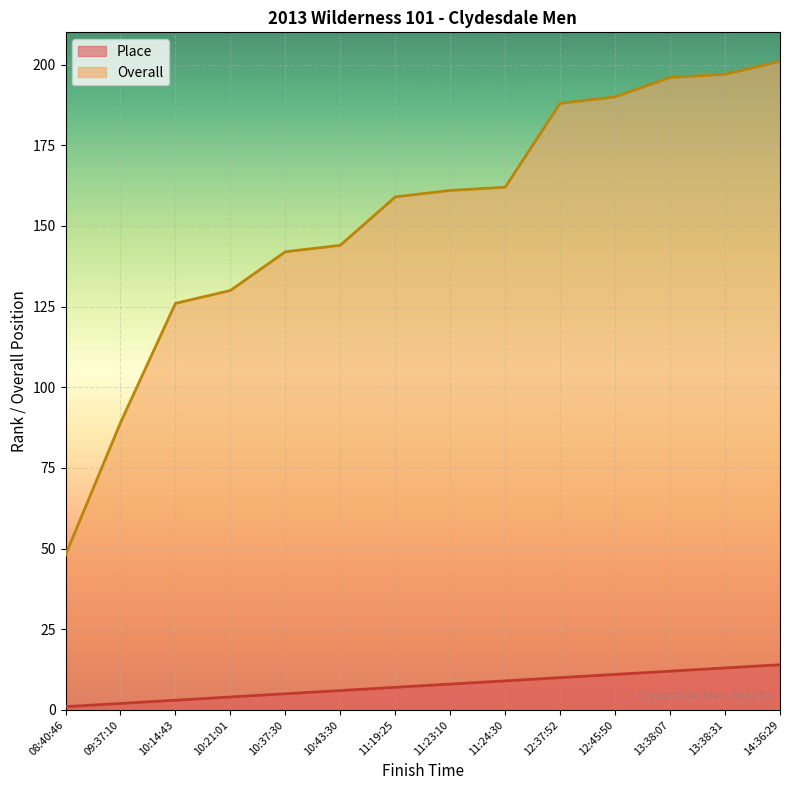

True or false: Place and Overall cross at least once.

False